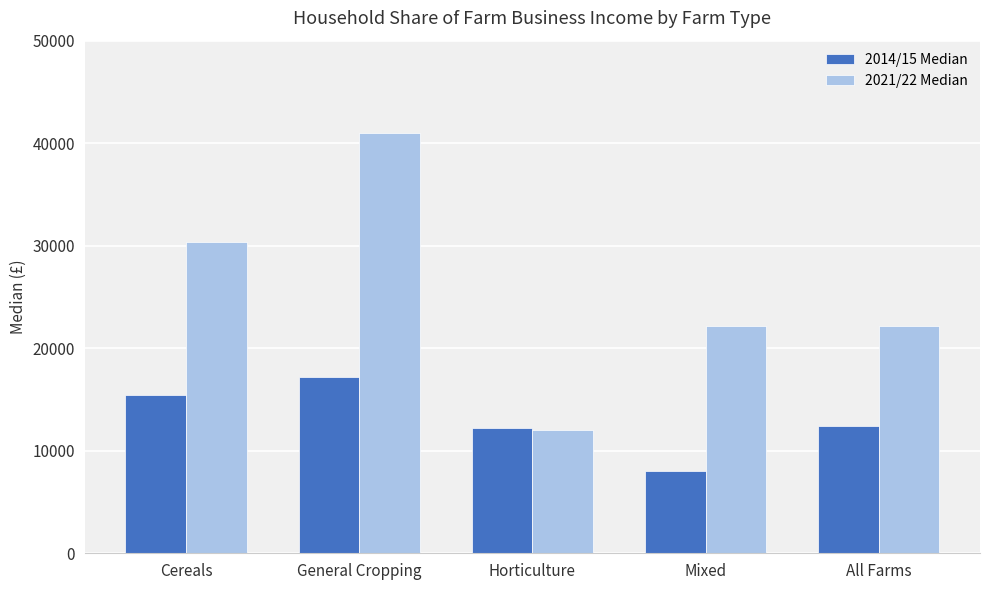

At how many categories does at least one series exceed 12960?

4